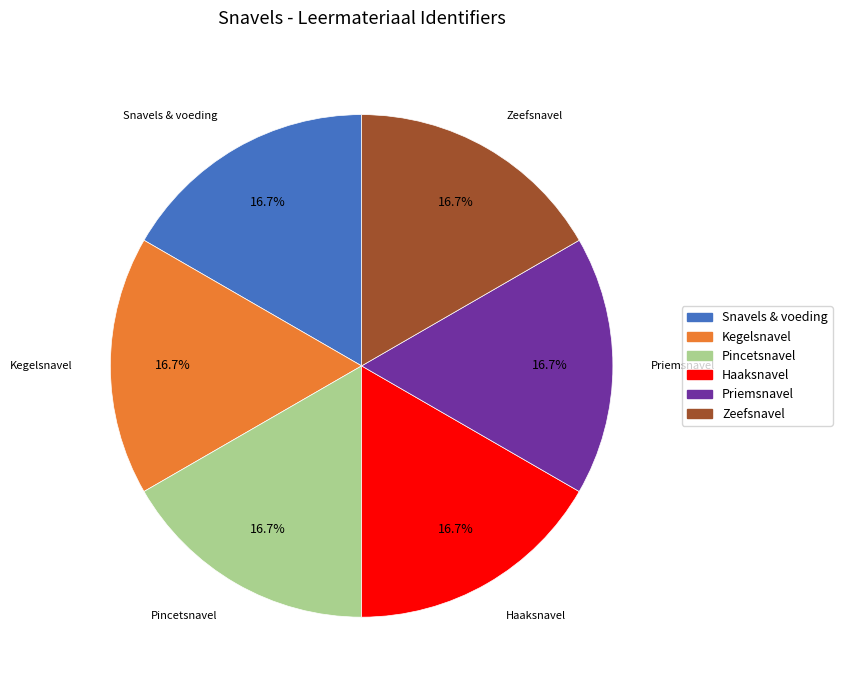

Does Kegelsnavel account for over 50% of the chart?

No